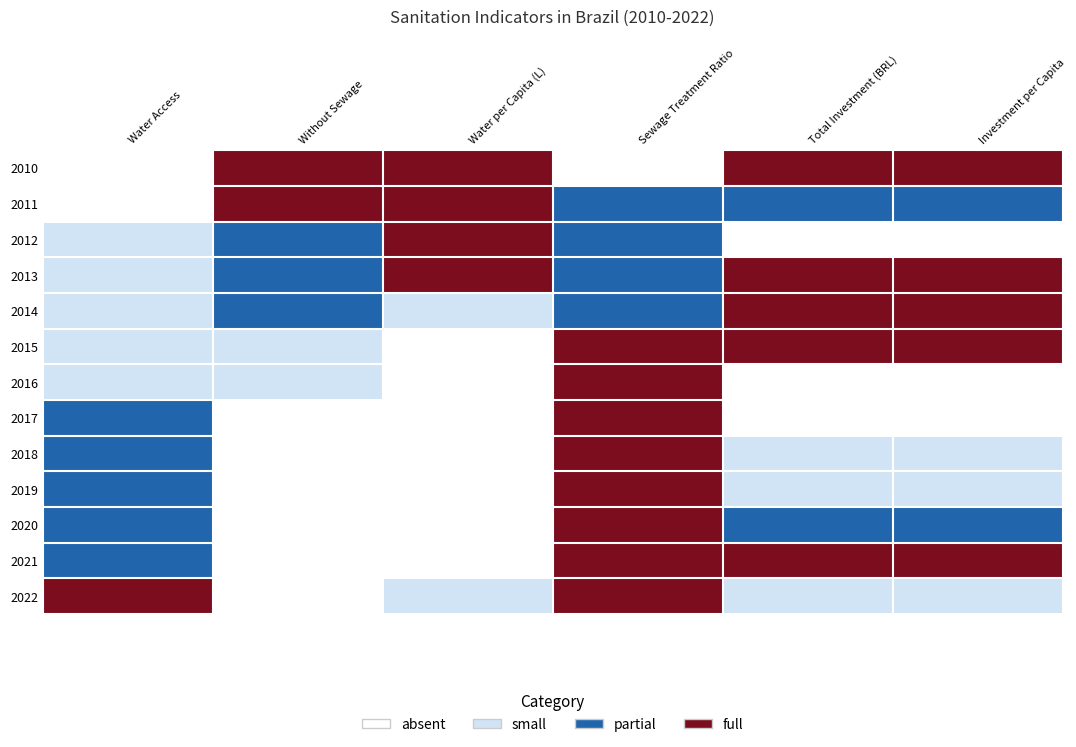

What is the spread (max minus min) of values at Water per Capita (L)?

3